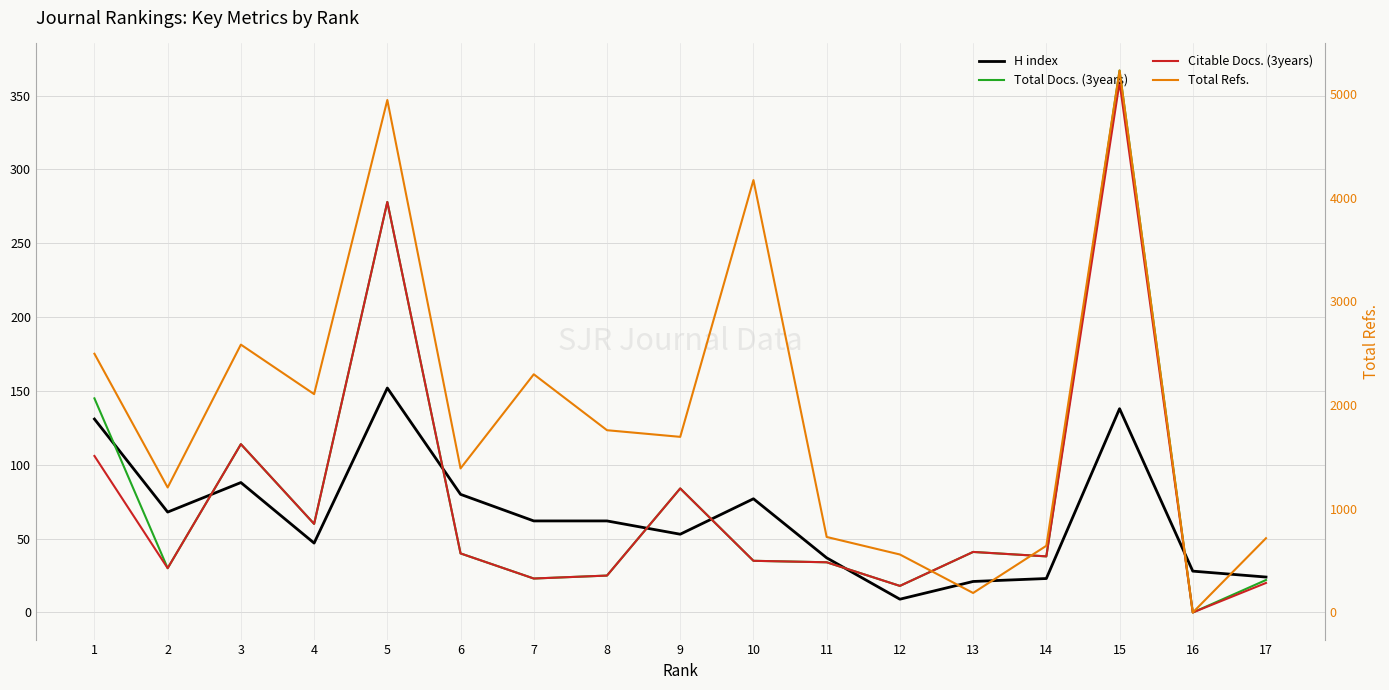

Rank the series at 7 from highest to lowest value.

Total Refs., H index, Total Docs. (3years), Citable Docs. (3years)